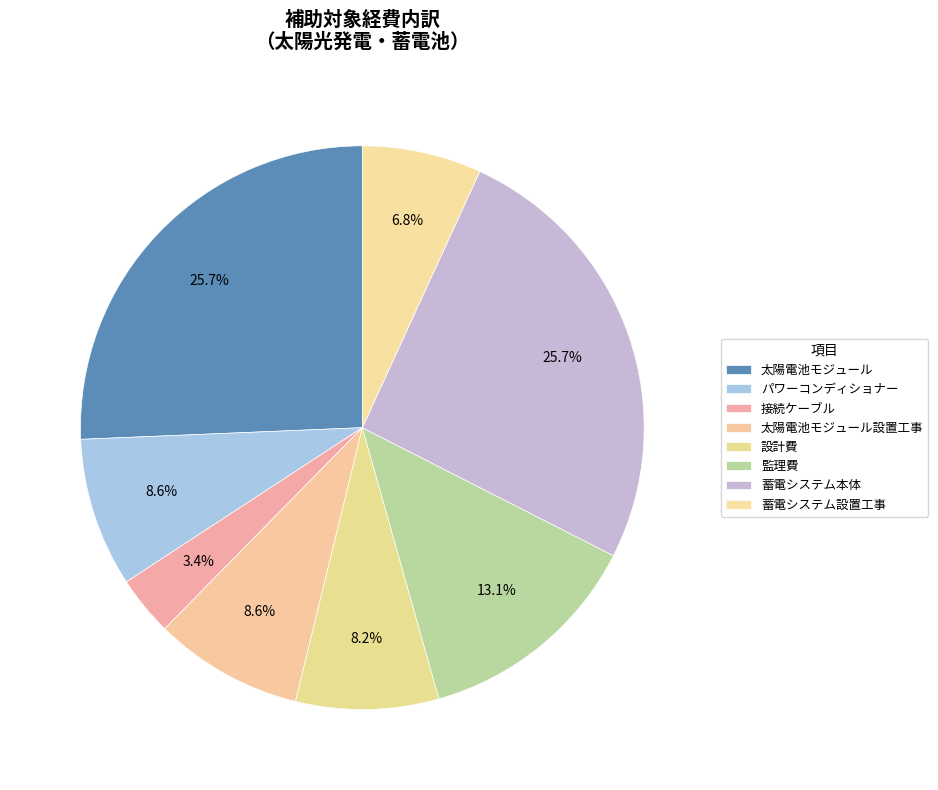

What is the smallest slice in the pie chart?

接続ケーブル